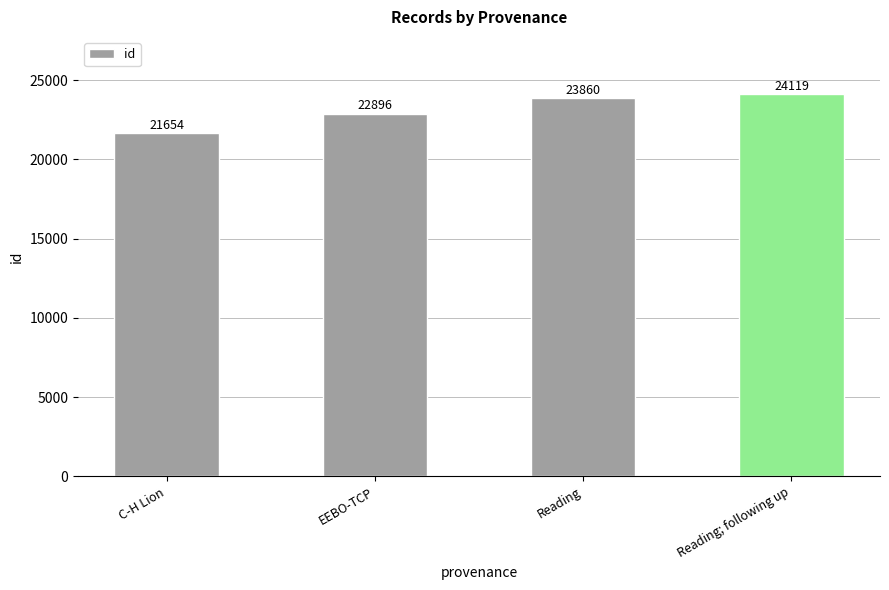

The chart shows a value of 21654 at C-H Lion. True or false?

True